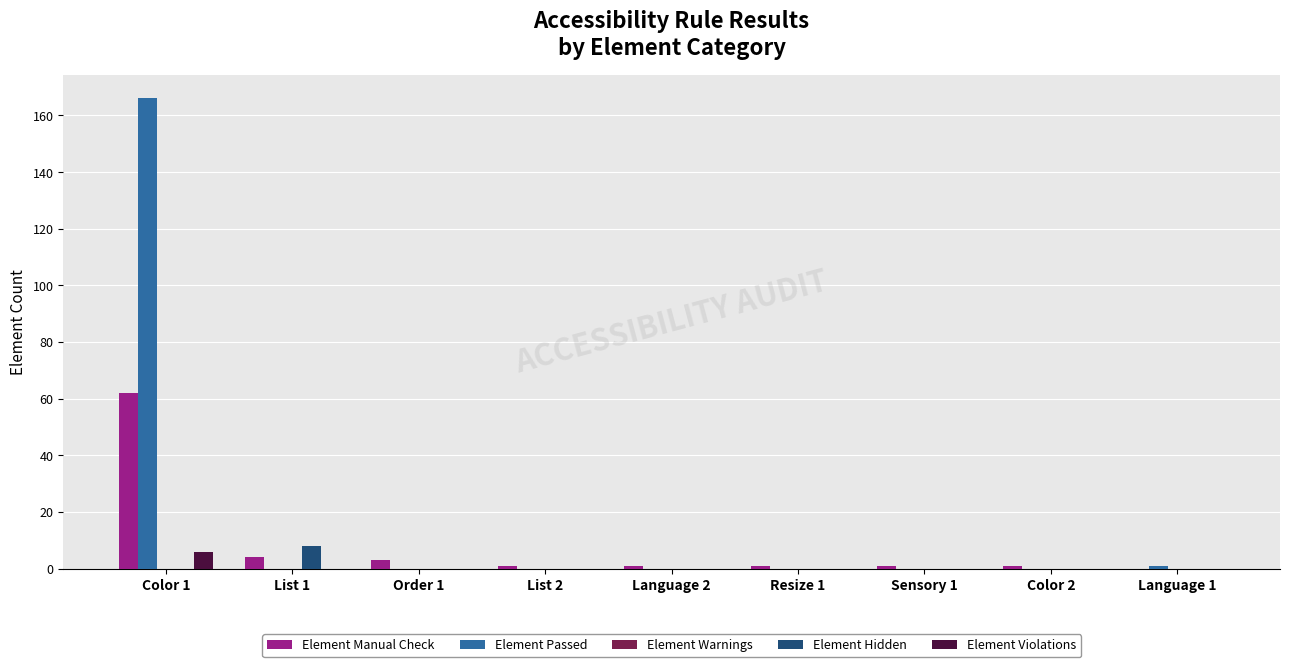

Is the value of Element Hidden at Resize 1 greater than the value of Element Manual Check at Color 1?

No